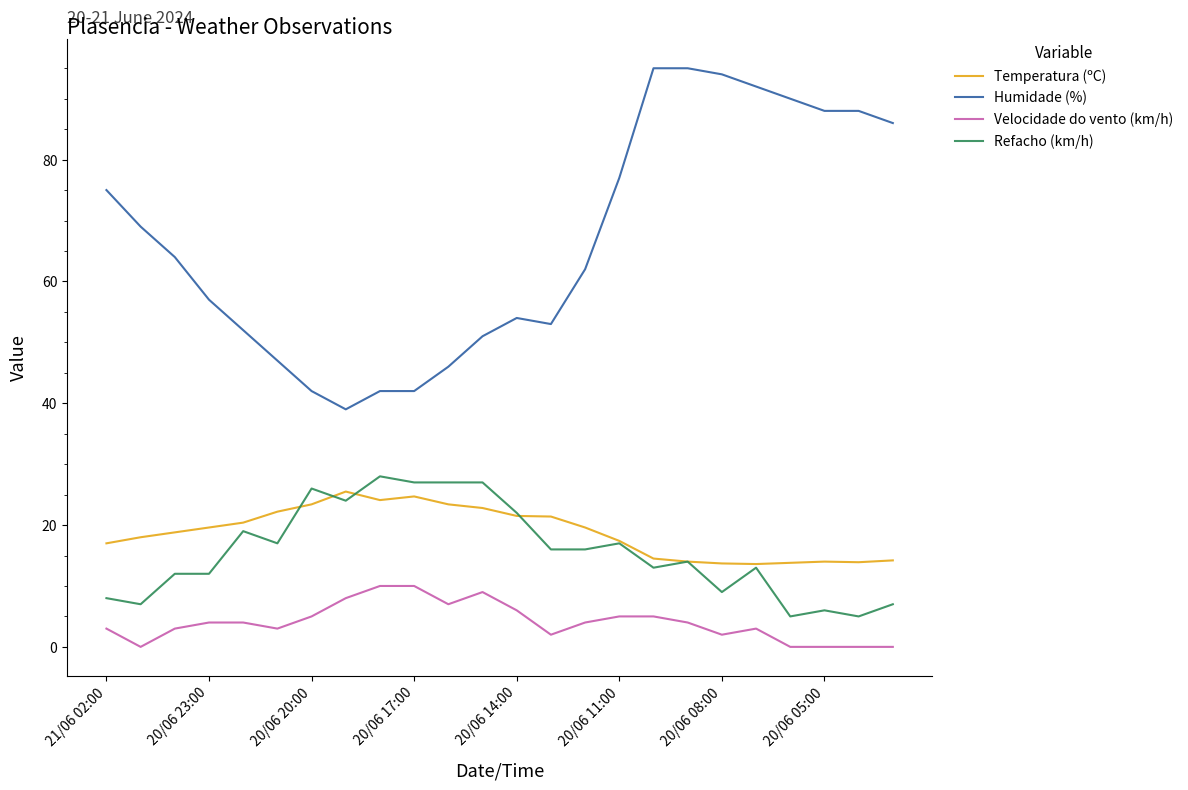

What is the maximum value for Humidade (%)?

95.0